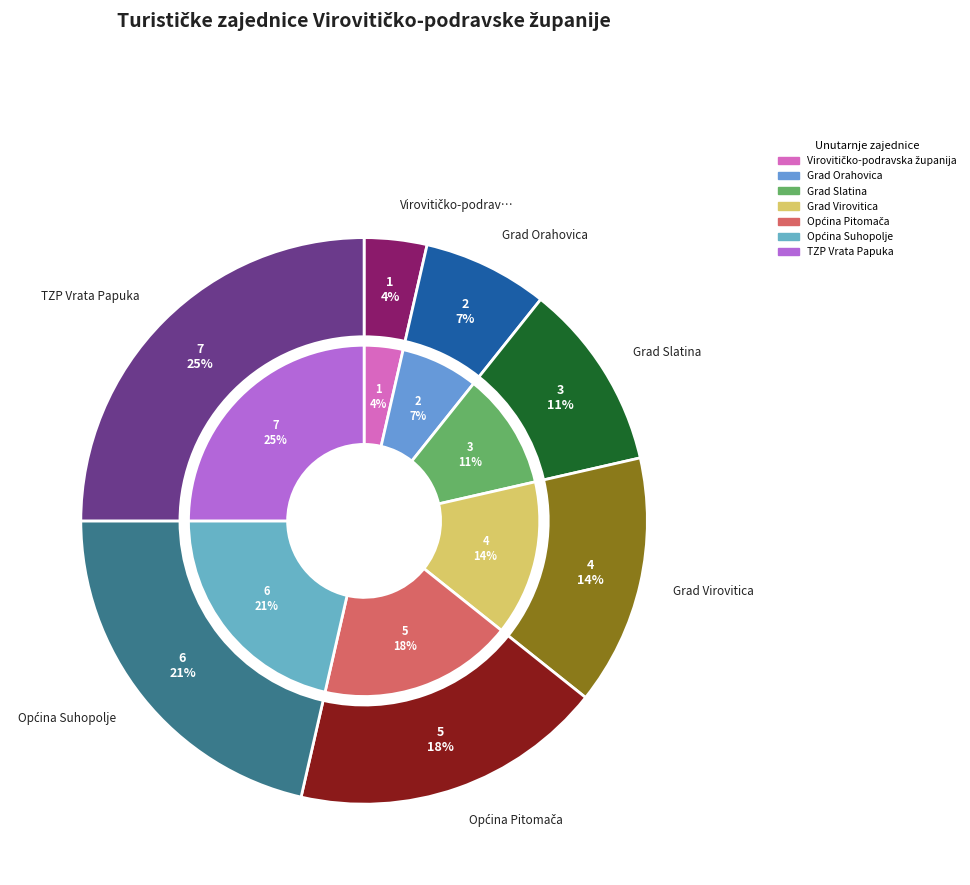

Does Grad Slatina represent more than half of the total?

No